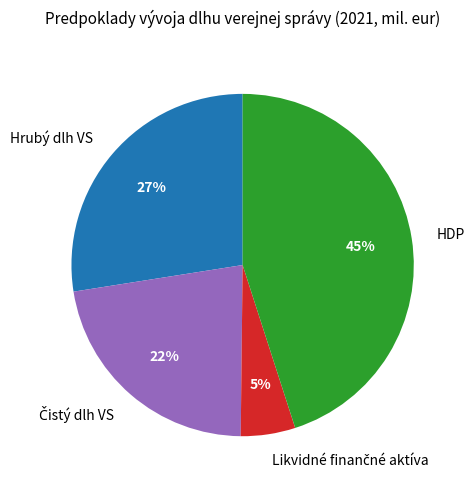

To the nearest percent, what portion does Hrubý dlh VS represent?

27%